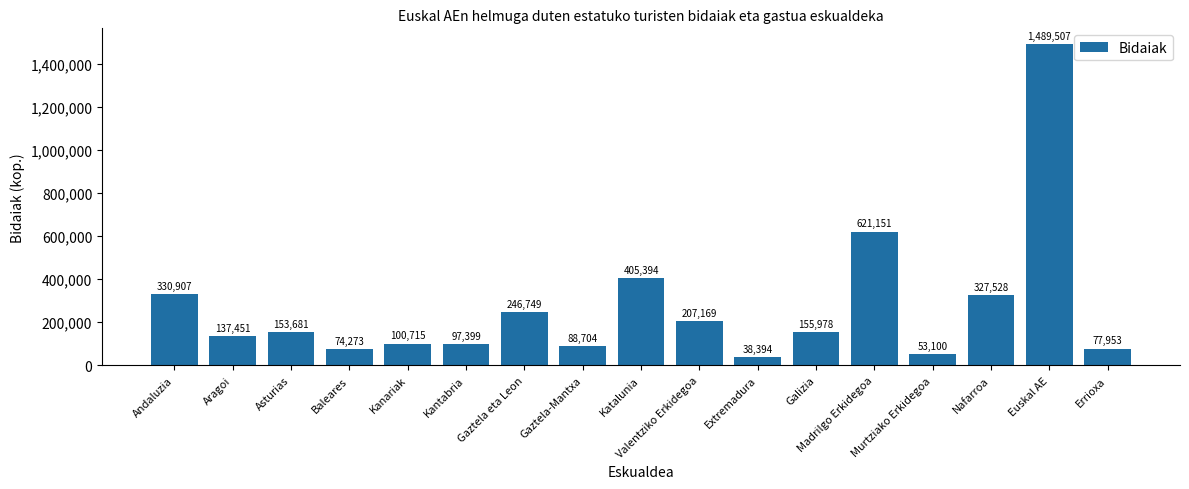

The chart shows a value of 74273 at Baleares. True or false?

True